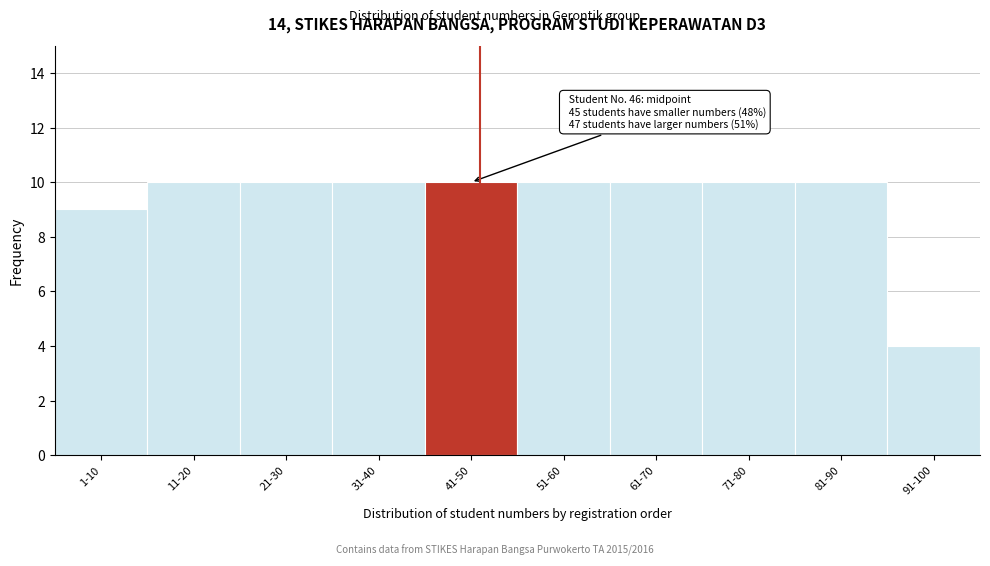

Reading left to right, transcribe all the data shown in this chart.

1-10=9	11-20=10	21-30=10	31-40=10	41-50=10	51-60=10	61-70=10	71-80=10	81-90=10	91-100=4